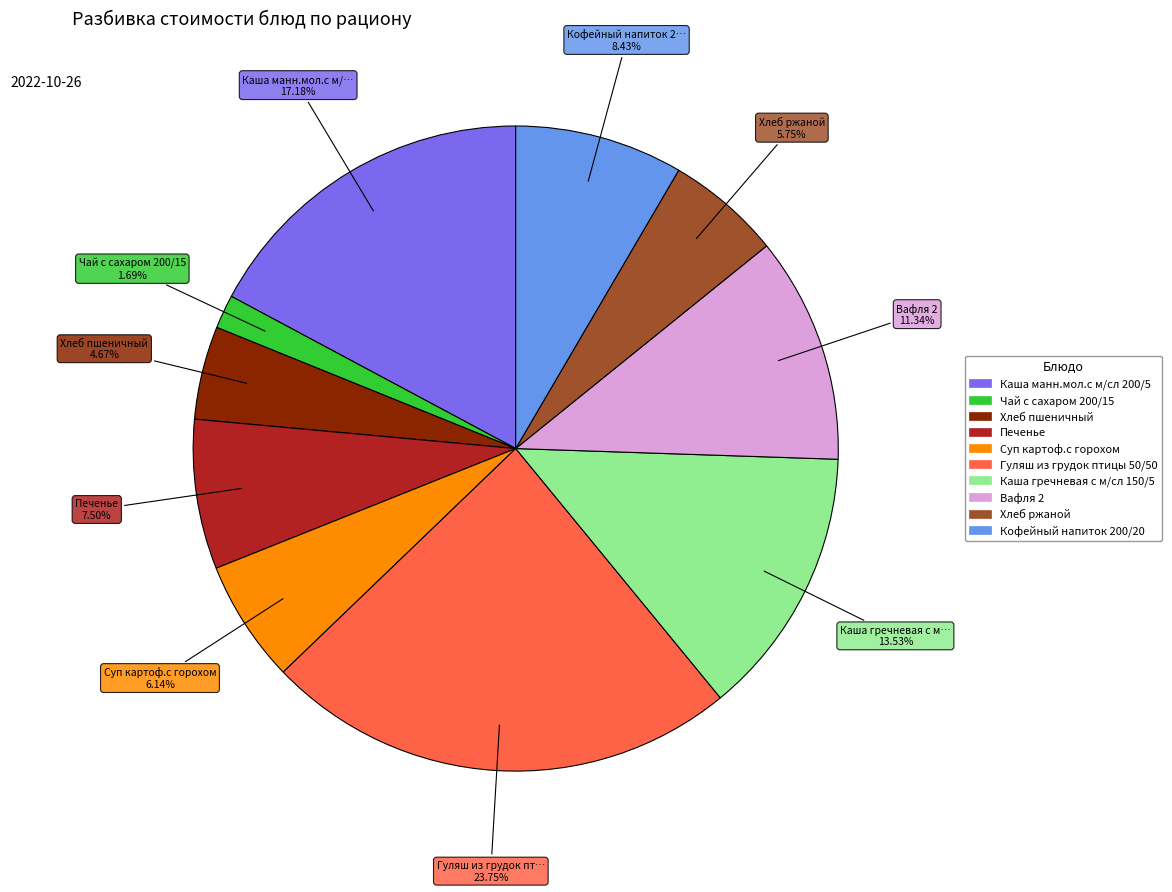

To the nearest percent, what is the combined percentage of Печенье and Вафля 2?

19%